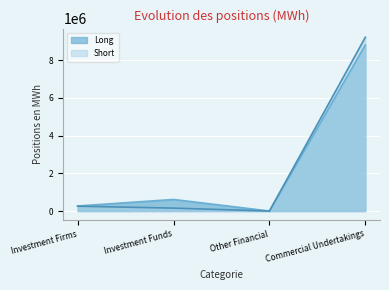

What is the label of the 1st point from the left?

Investment Firms